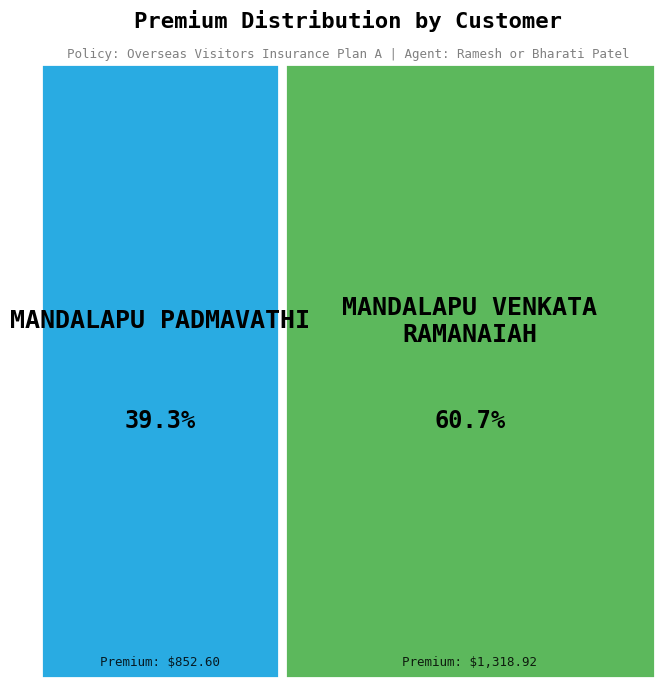

To the nearest percent, what is the average slice percentage?

50%